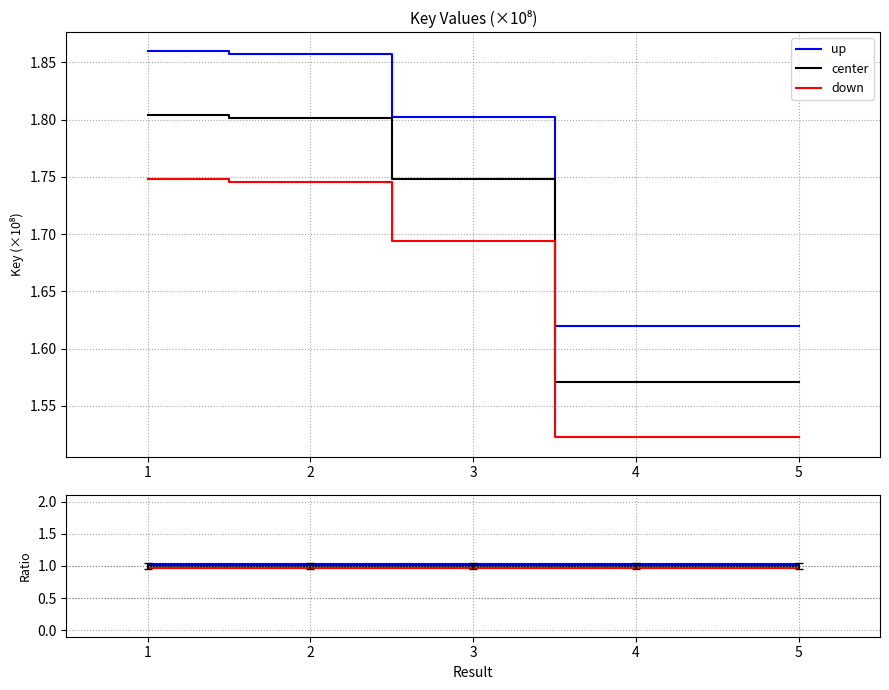

True or false: center has more than 0 interior local peaks.

False